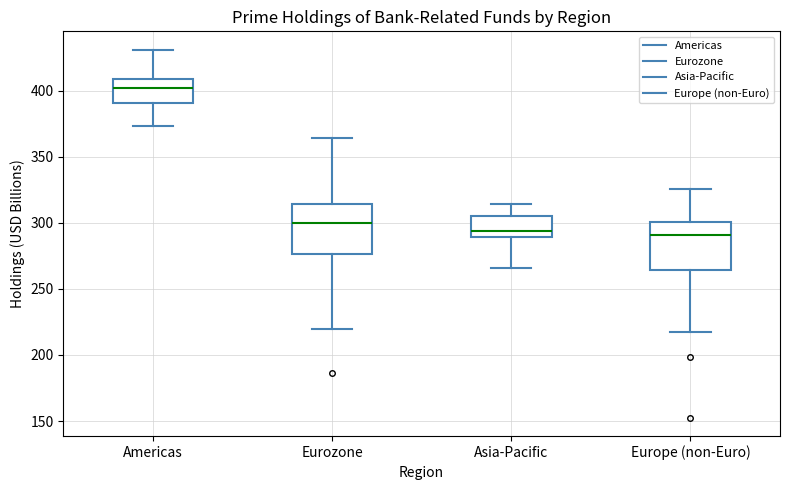

Where does the upper whisker of the box for Europe (non-Euro) end on the y-axis? The values are not printed on the chart, so give them approximately, as read against the axis.

325